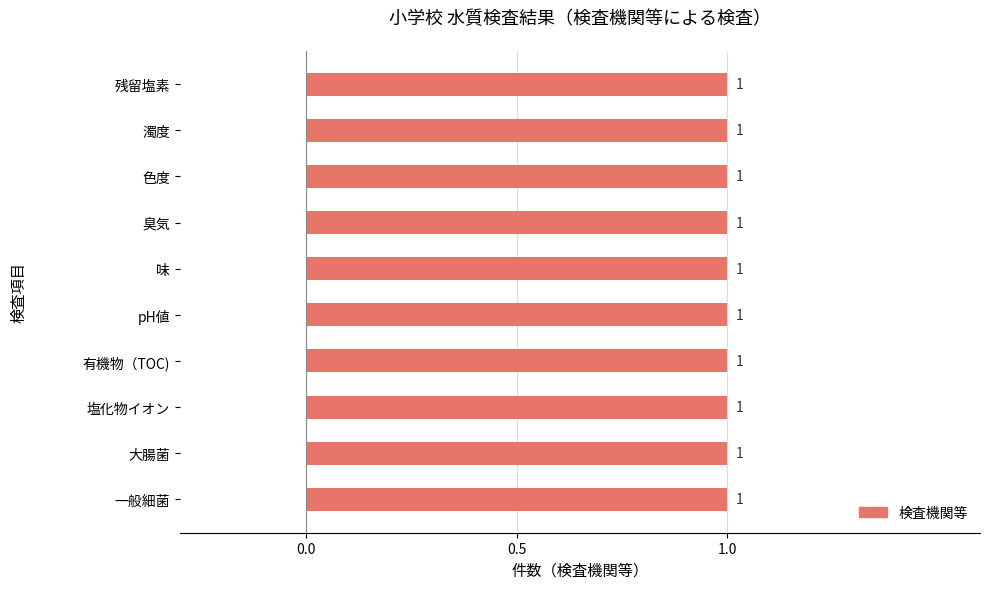

What position from the left is 有機物（TOC)?

4